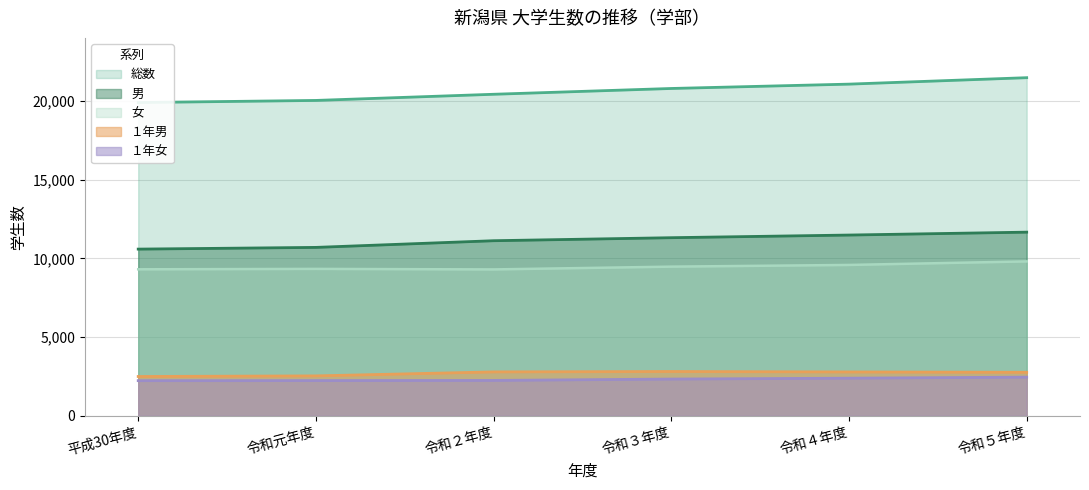

Is it true that １年女 equals 3264 at 令和５年度?

False